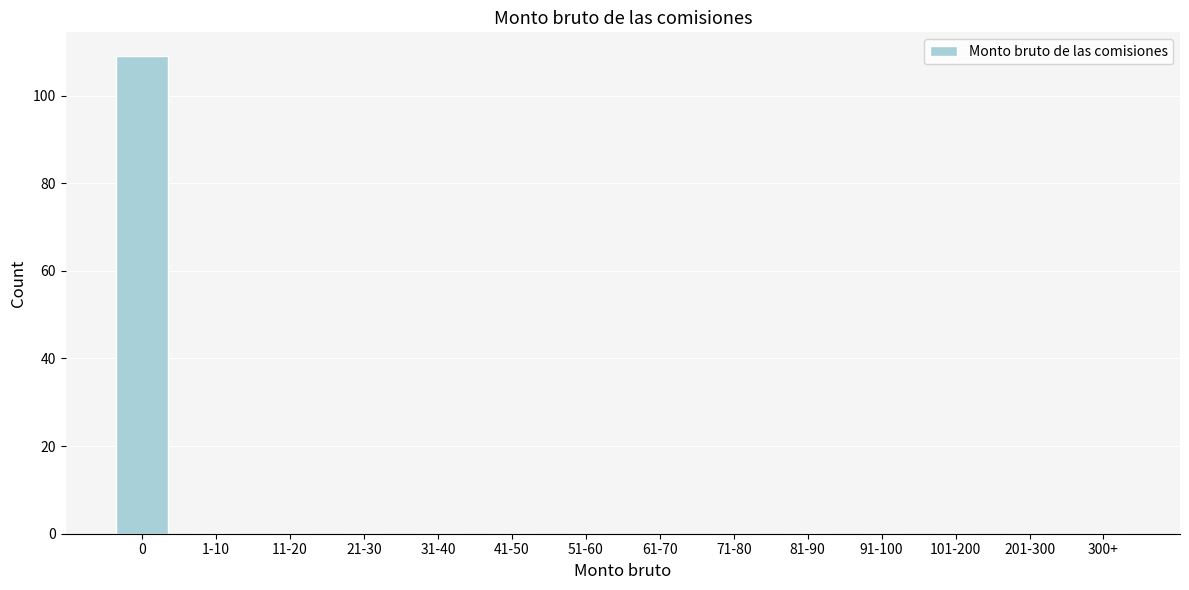

Reading left to right, extract all data points from this chart.

0=109	1-10=0	11-20=0	21-30=0	31-40=0	41-50=0	51-60=0	61-70=0	71-80=0	81-90=0	91-100=0	101-200=0	201-300=0	300+=0